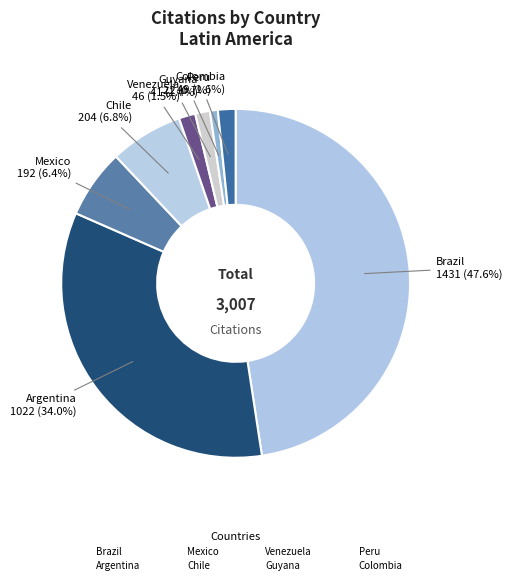

How many slices are in this pie chart?

8